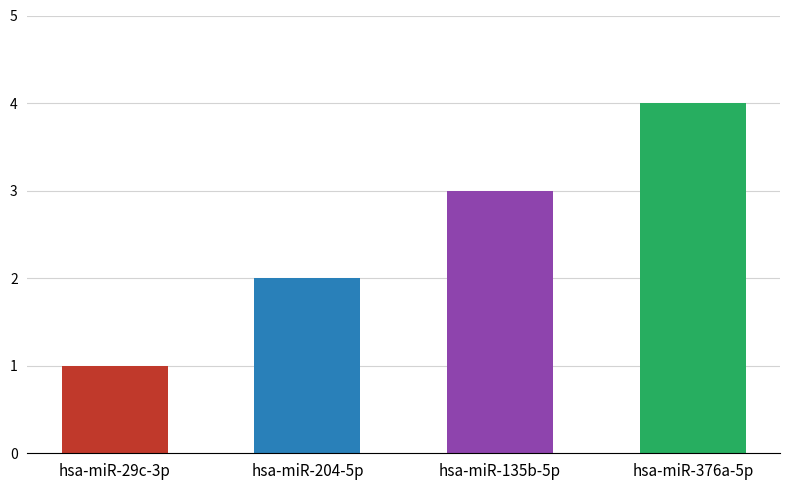

How many series are shown in this chart?

1